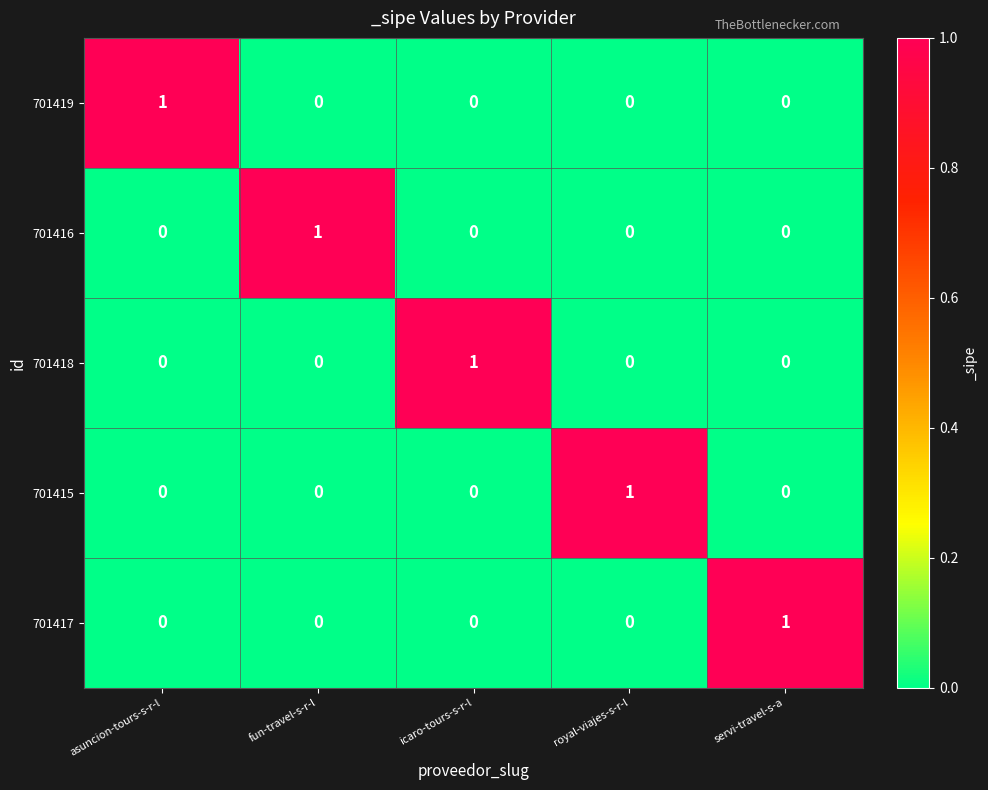

Reading left to right, what are all the values shown in this chart?

701419: asuncion-tours-s-r-l=1	fun-travel-s-r-l=0	icaro-tours-s-r-l=0	royal-viajes-s-r-l=0	servi-travel-s-a=0
701416: asuncion-tours-s-r-l=0	fun-travel-s-r-l=1	icaro-tours-s-r-l=0	royal-viajes-s-r-l=0	servi-travel-s-a=0
701418: asuncion-tours-s-r-l=0	fun-travel-s-r-l=0	icaro-tours-s-r-l=1	royal-viajes-s-r-l=0	servi-travel-s-a=0
701415: asuncion-tours-s-r-l=0	fun-travel-s-r-l=0	icaro-tours-s-r-l=0	royal-viajes-s-r-l=1	servi-travel-s-a=0
701417: asuncion-tours-s-r-l=0	fun-travel-s-r-l=0	icaro-tours-s-r-l=0	royal-viajes-s-r-l=0	servi-travel-s-a=1